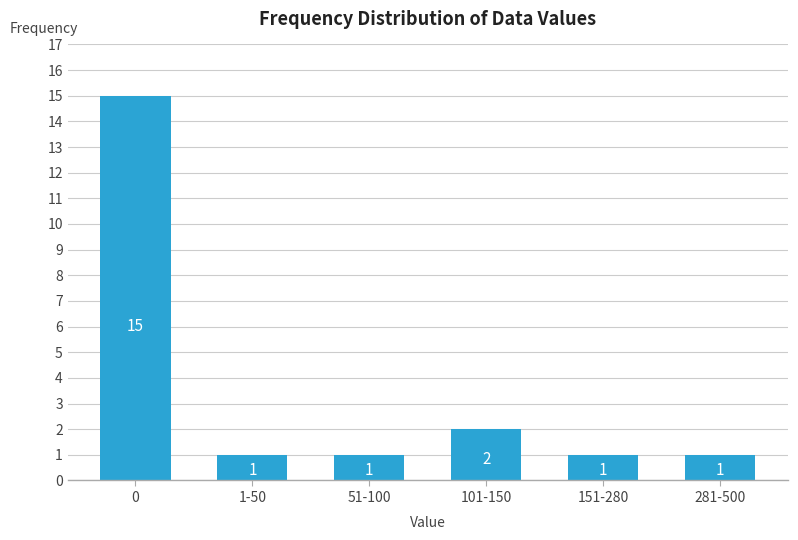

Reading left to right, what are all the values shown in this chart?

0=15	1-50=1	51-100=1	101-150=2	151-280=1	281-500=1